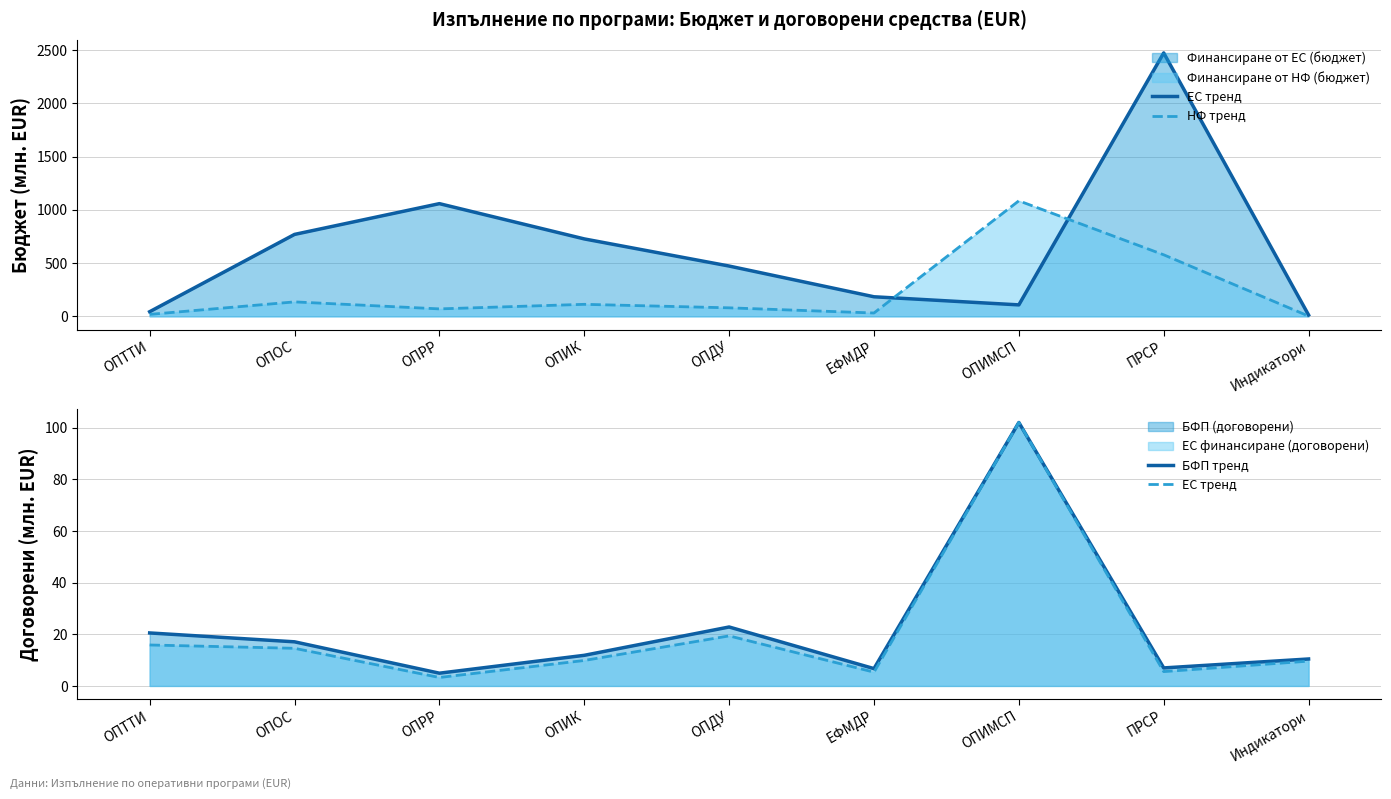

In НФ тренд, how many points are higher than both neighbors (excluding endpoints)?

3